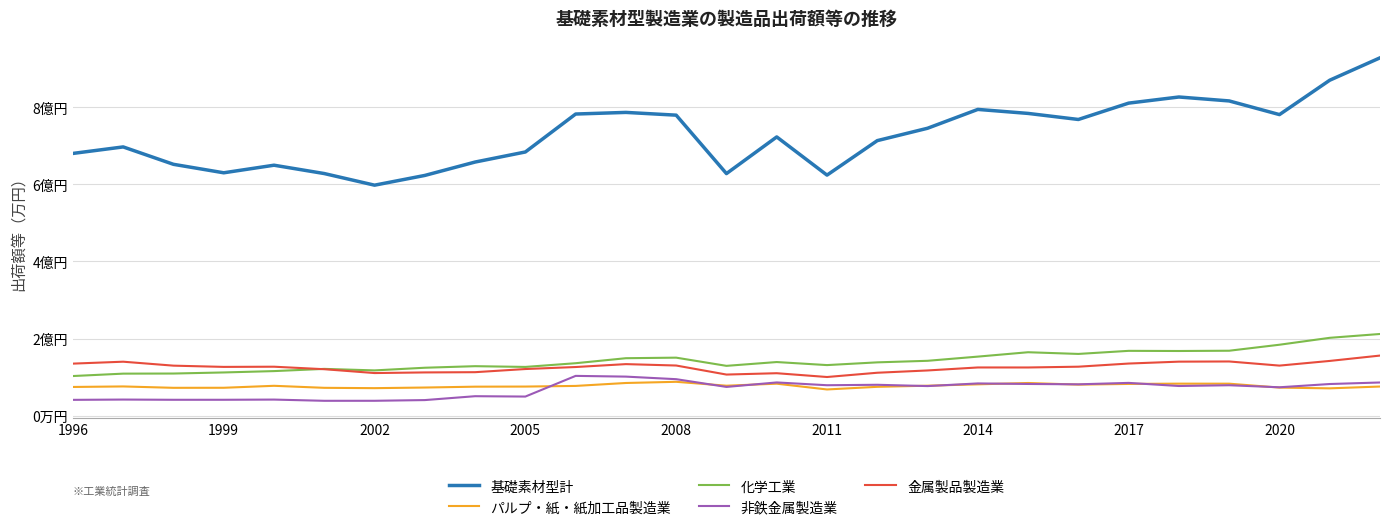

True or false: 化学工業 and 非鉄金属製造業 cross at least once.

False